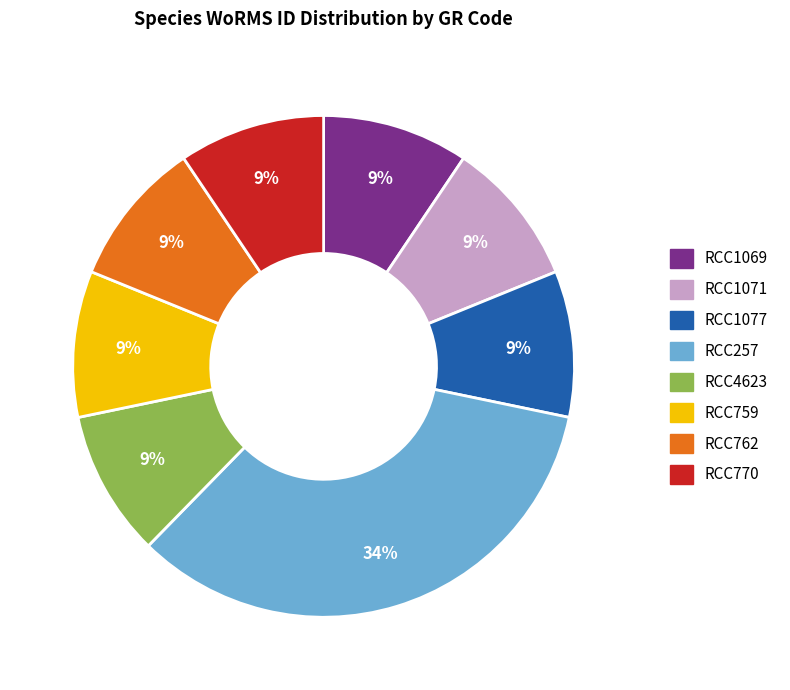

Count the number of slices in the pie.

8